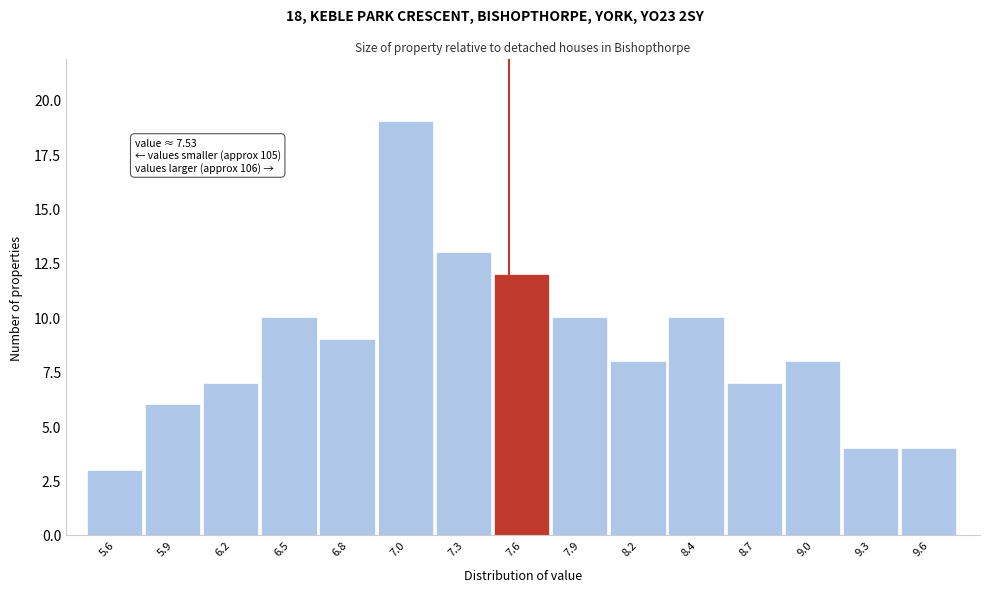

Over which range of the x-axis is the bar tallest?

6.90 to 7.18